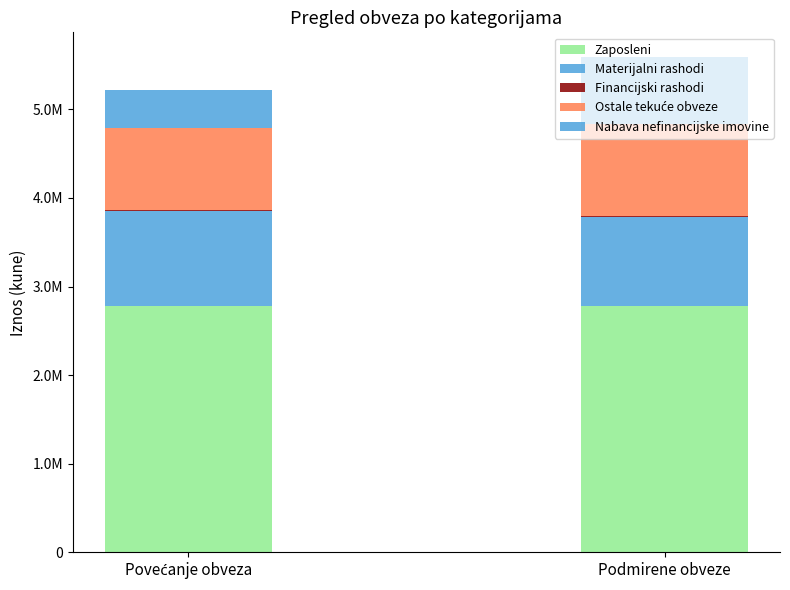

What is the label of the 1st bar from the left?

Povećanje obveza